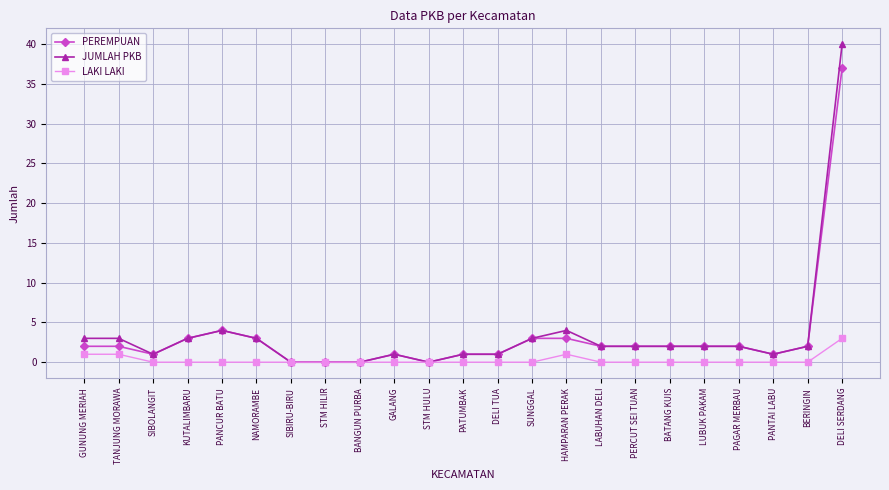

Count the LAKI LAKI values in the range 0 to 1.

22